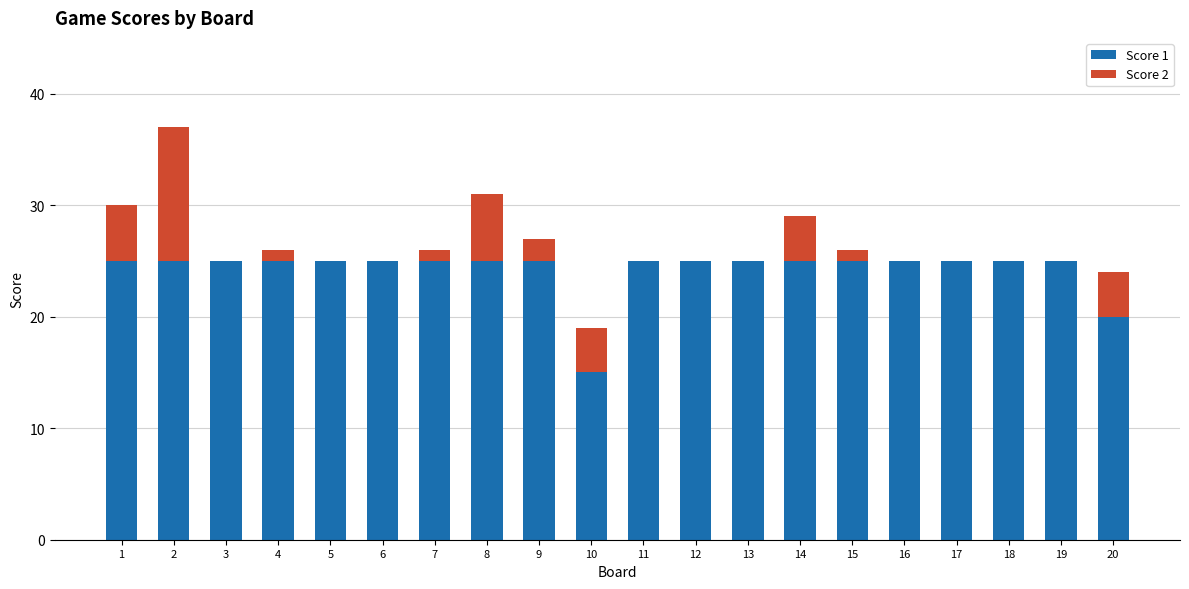

What is the total value across all series at 18?

25